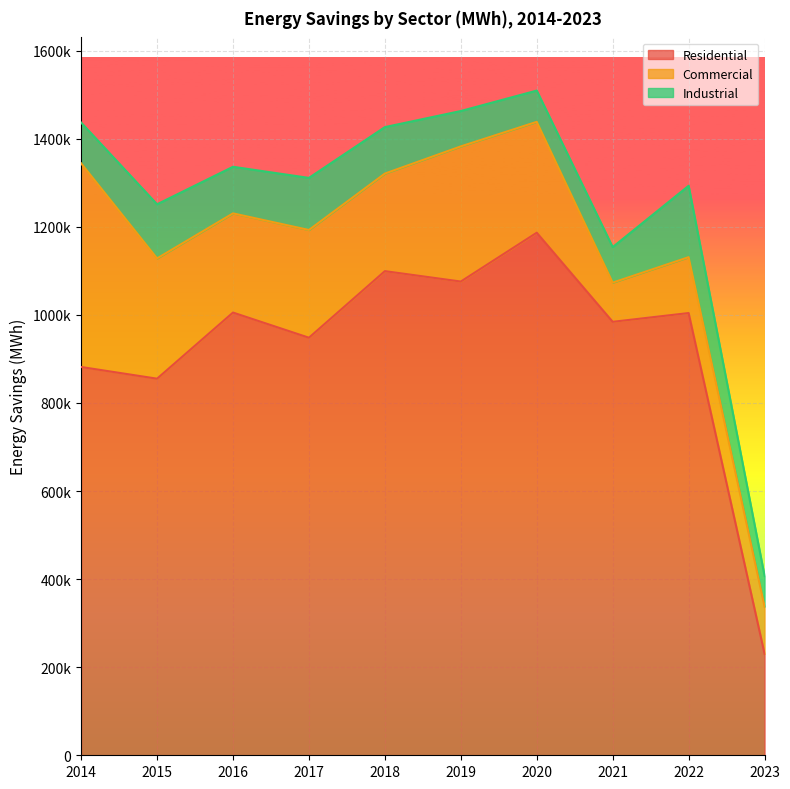

The value of Commercial at 2014 is 777808. True or false?

False